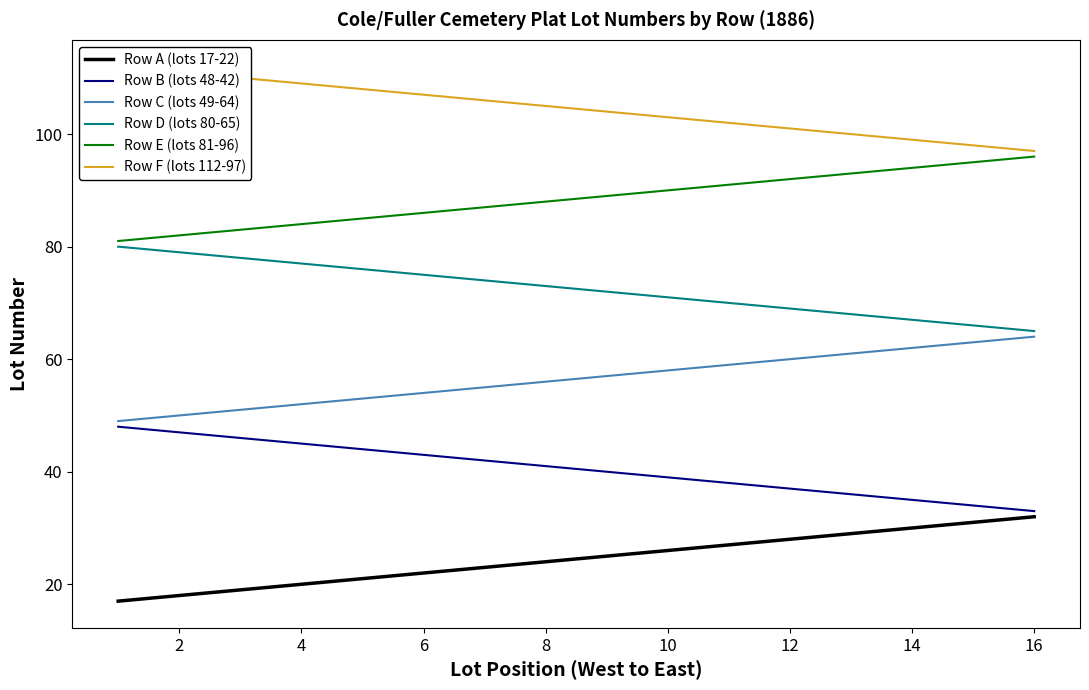

True or false: Row A (lots 17-22) has a value of 26 at 10.

True